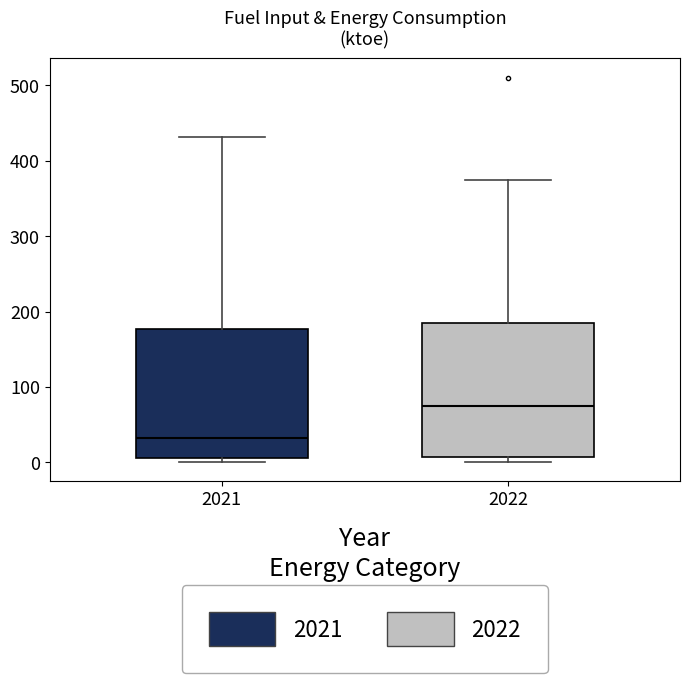

Reading left to right, read every box against the y-axis: the position of its median line, the range the box covers, and the ends of its whiskers. The values are not printed on the chart, so give them approximately, as read against the axis.

2021: median 30, box 10 to 180, whiskers 0 to 430
2022: median 80, box 10 to 180, whiskers 0 to 370